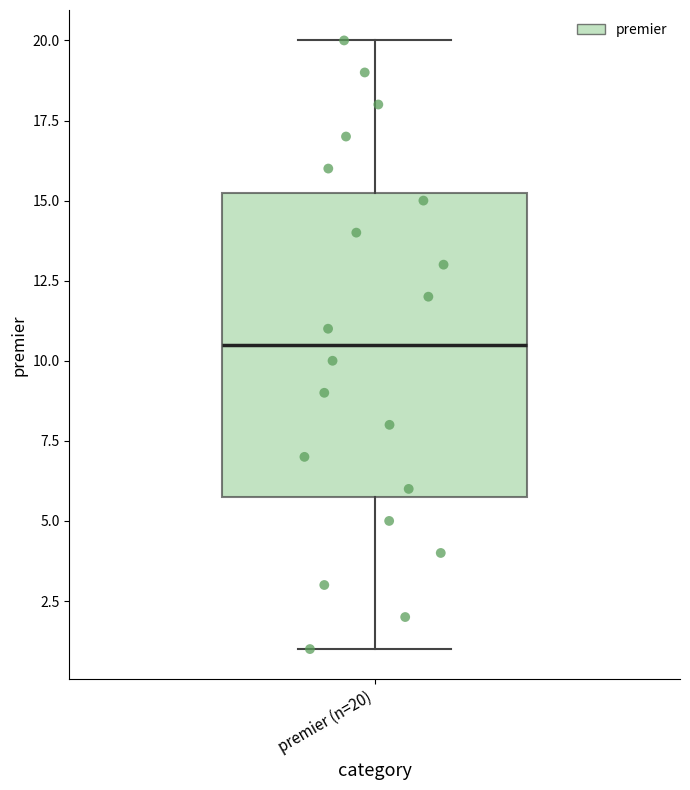

Where is the lower edge of the box for premier (n=20) on the y-axis? The values are not printed on the chart, so give them approximately, as read against the axis.

6.0